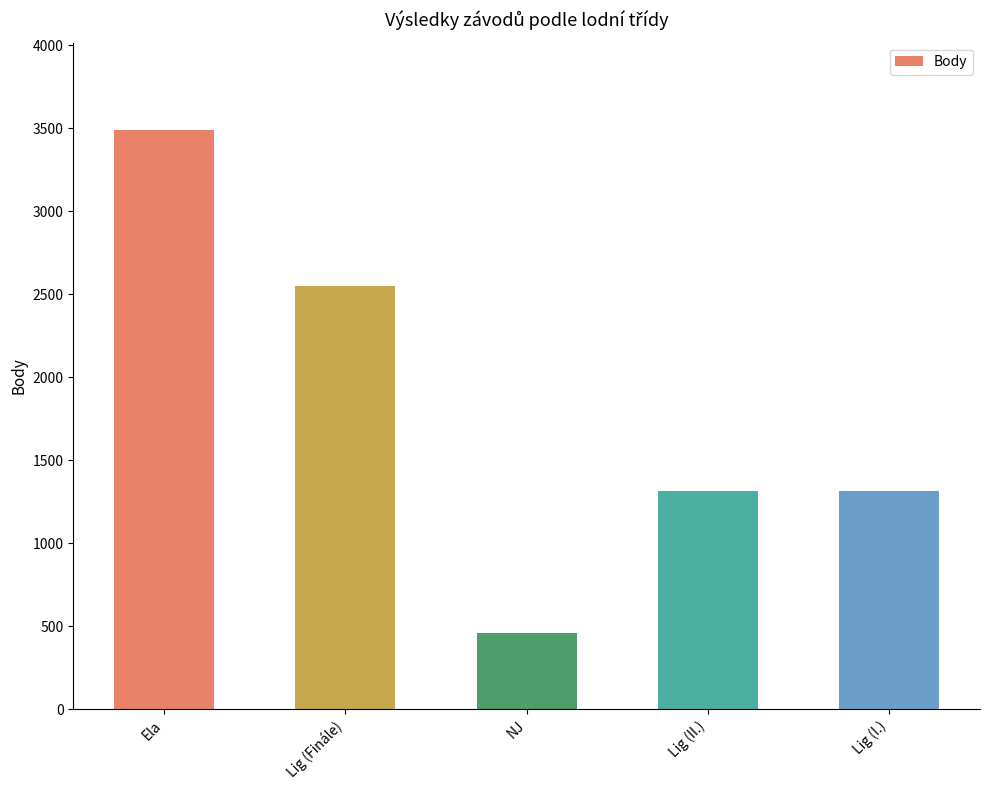

What is the change in value from Ela to Lig (II.)?

-2176